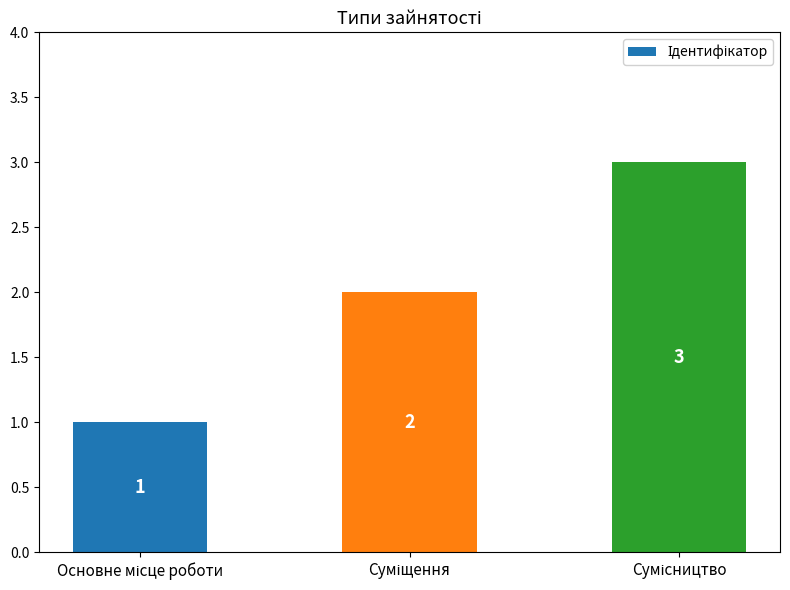

What is the value of the 2nd bar from the left?

2